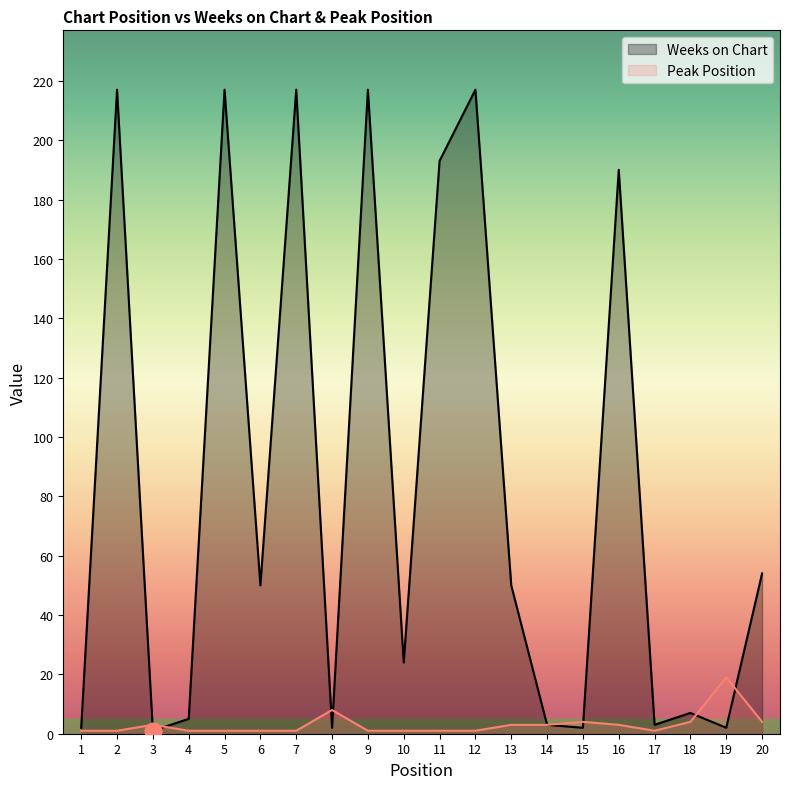

What is the minimum value shown in the chart?

1